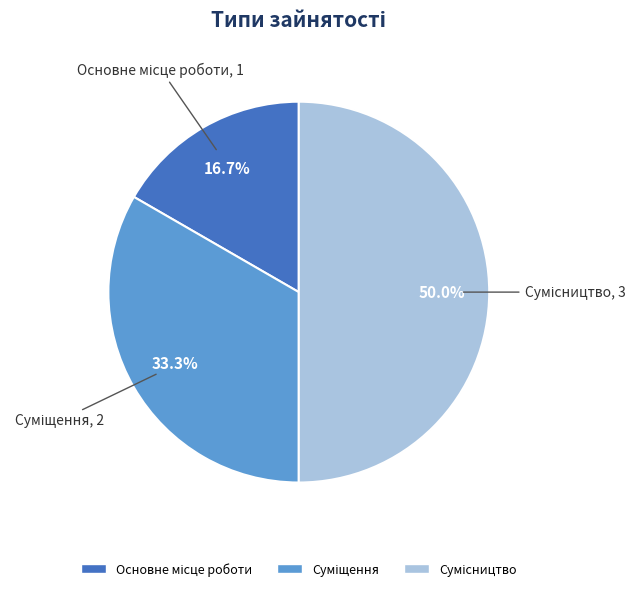

The Сумісництво slice represents 50% of the pie. True or false?

True